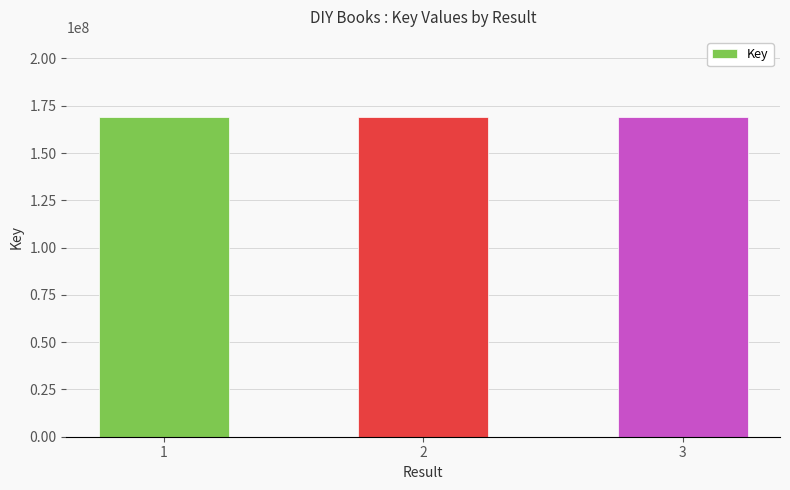

What is the average value?

169101357